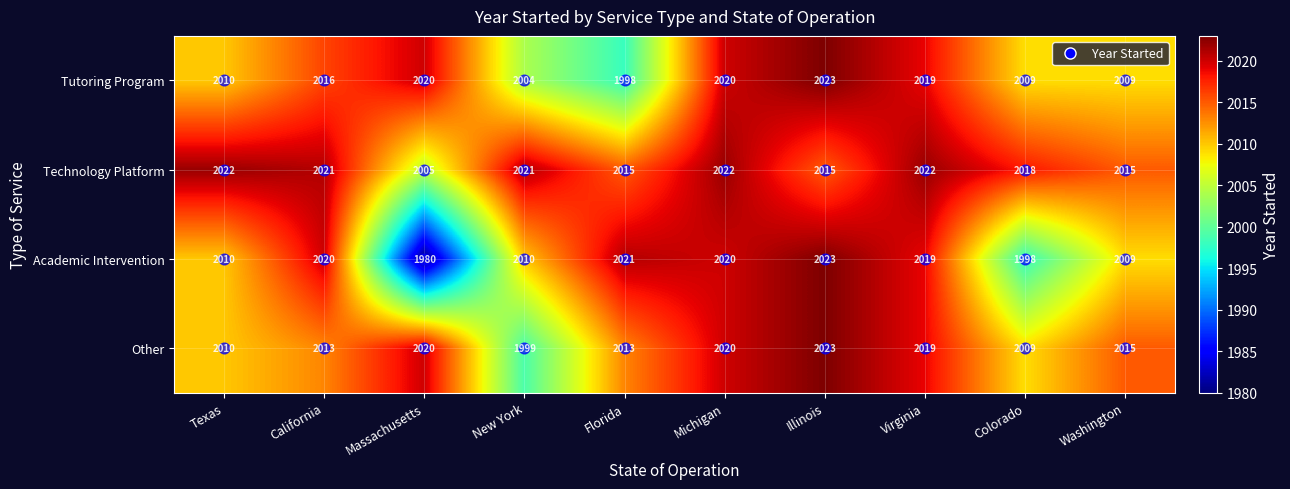

Which category has the highest value in the Academic Intervention series?

Illinois